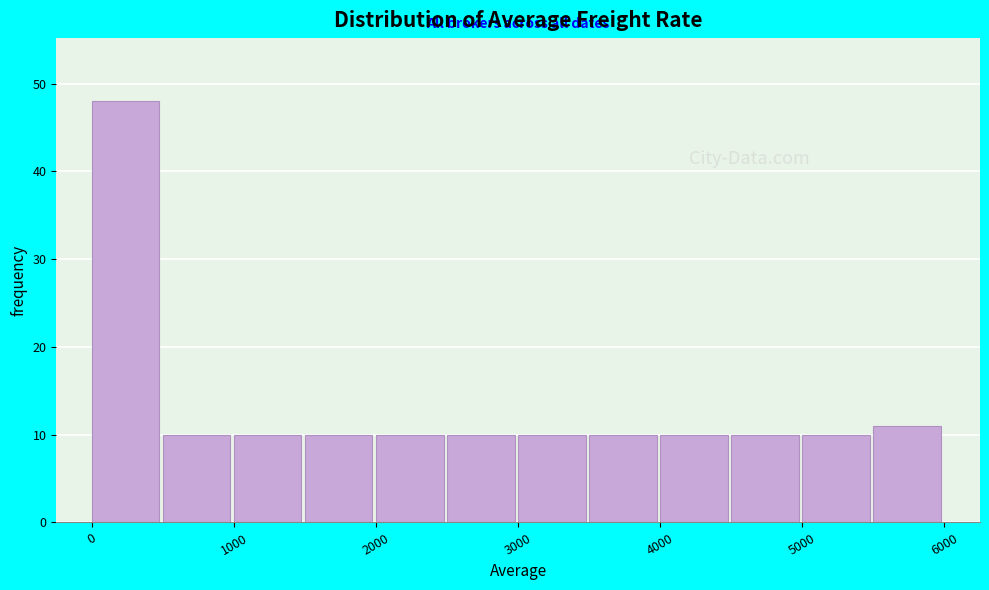

Reading left to right, list every bar in this chart as the range it spans on the x-axis followed by its height. The values are not printed on the chart, so give them approximately, as read against the axis.

0 to 500: 48
500 to 1000: 10
1000 to 1500: 10
1500 to 2000: 10
2000 to 2500: 10
2500 to 3000: 10
3000 to 3500: 10
3500 to 4000: 10
4000 to 4500: 10
4500 to 5000: 10
5000 to 5500: 10
5500 to 6000: 11